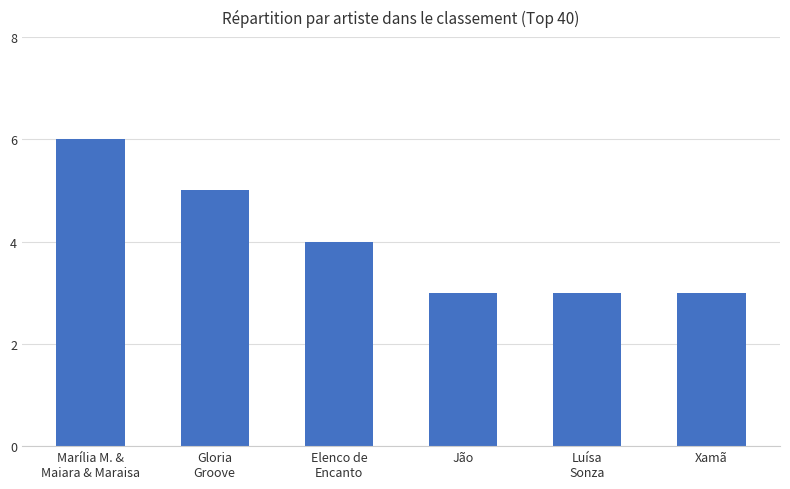

Reading right to left, extract all data points from this chart.

3	3	3	4	5	6